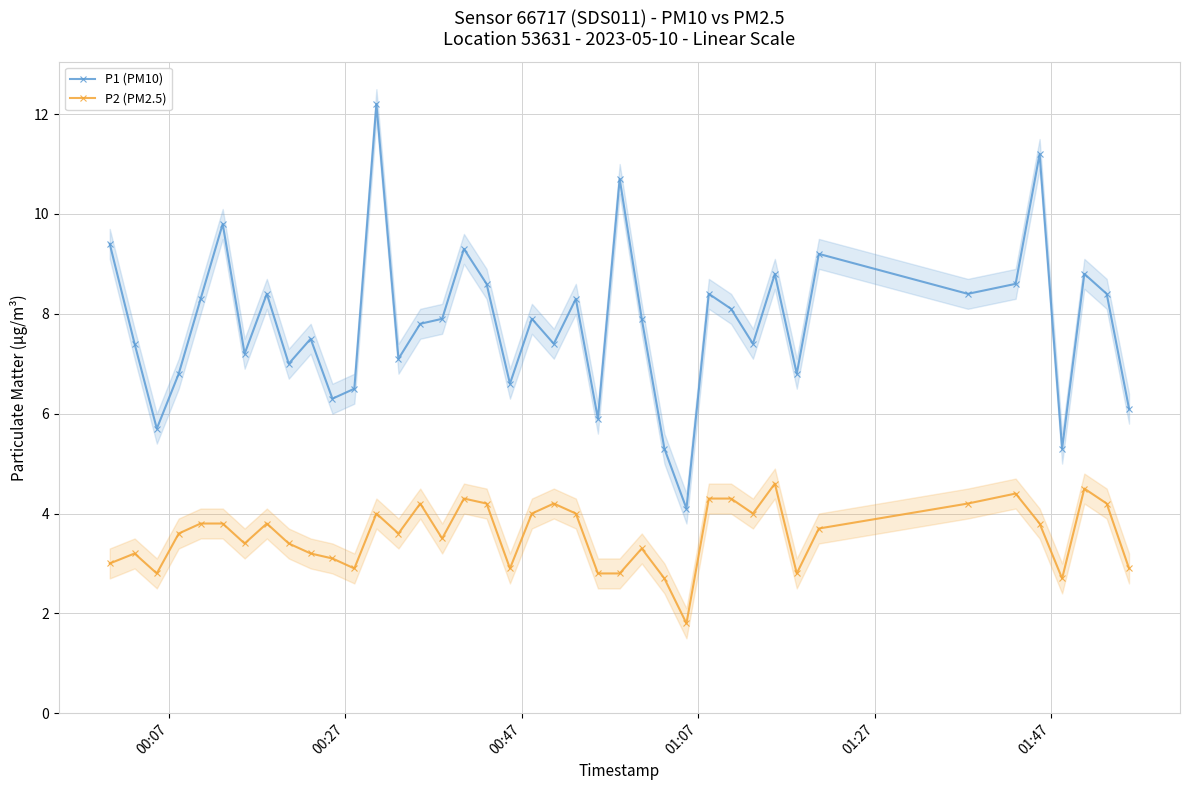

What is the sum of all P2 (PM2.5) values?

142.7